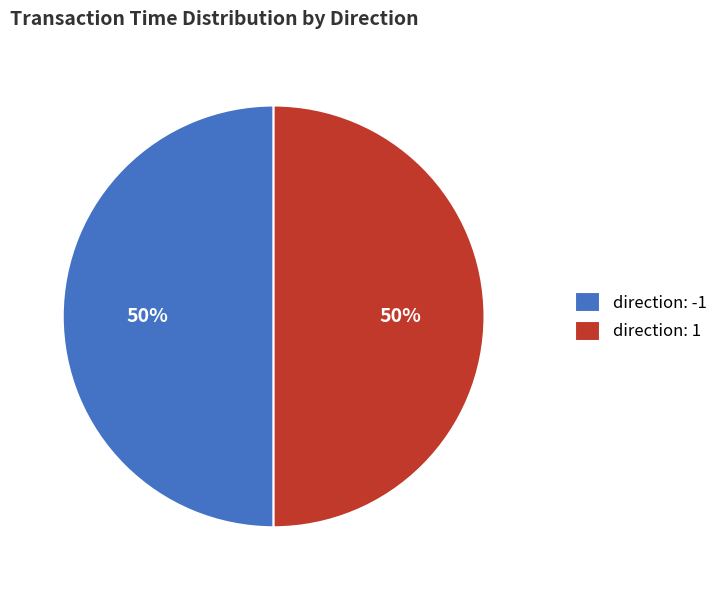

Count the number of slices in the pie.

2